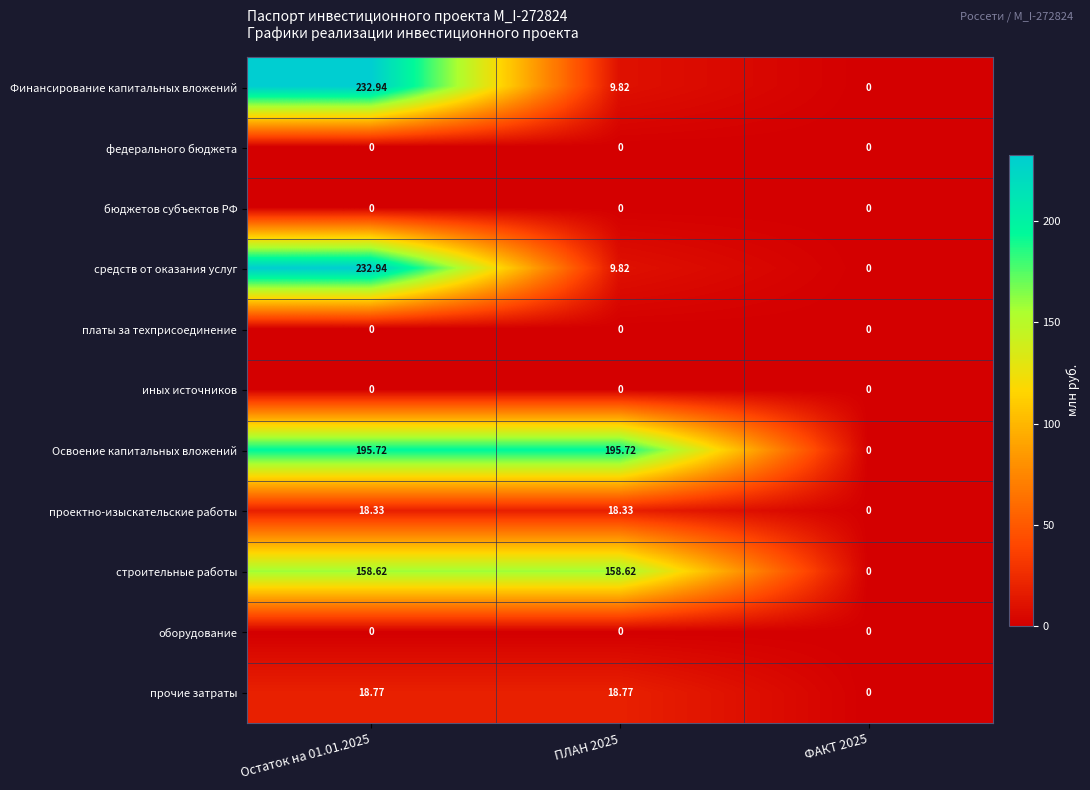

At which category does the chart reach its peak across all series?

Остаток на 01.01.2025